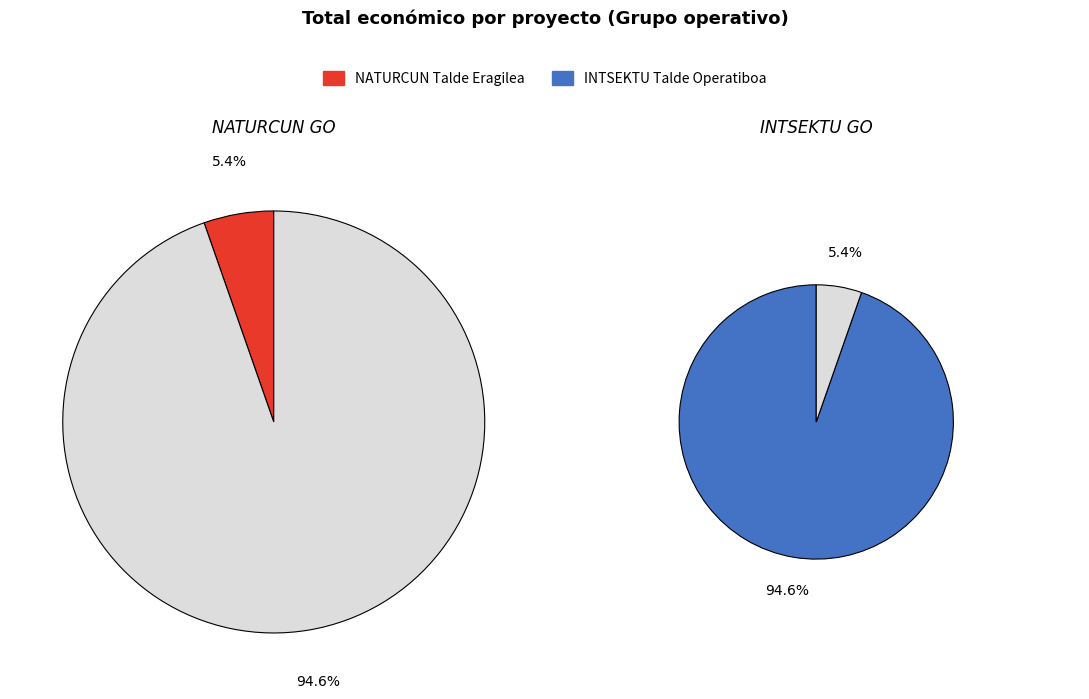

How many segments does this pie chart have?

2